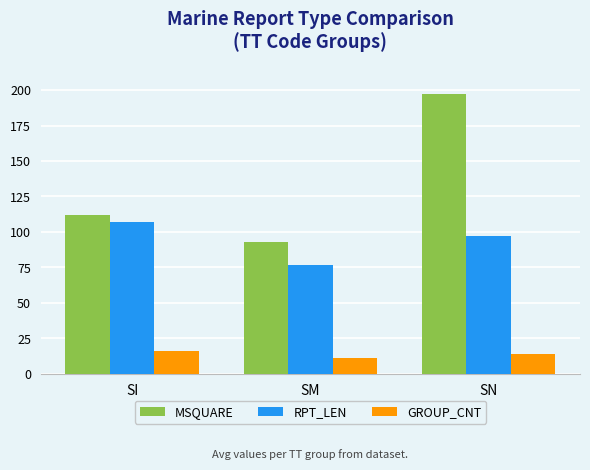

Rank the series by their maximum value, from lowest to highest.

GROUP_CNT, RPT_LEN, MSQUARE